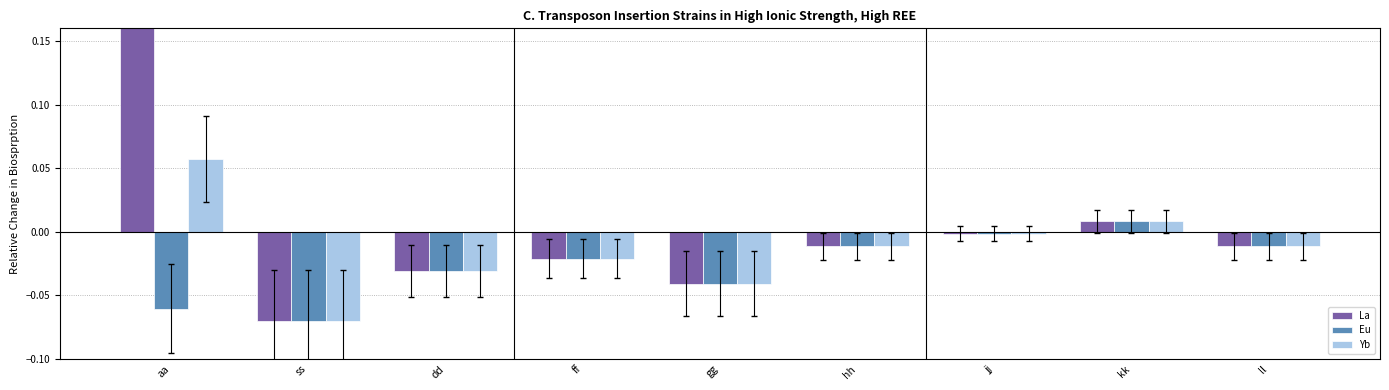

Which series has the largest total across all categories?

col_4